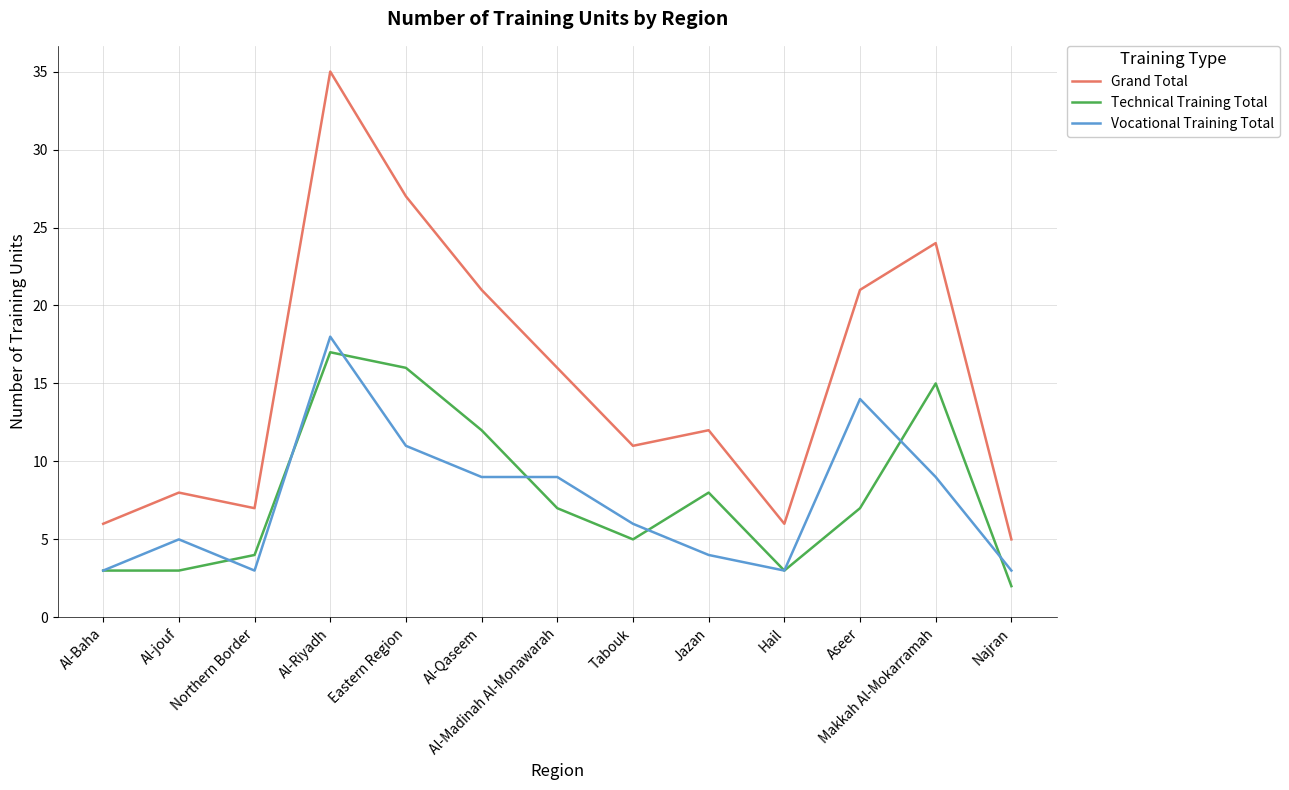

What is the sum of all Vocational Training Total values?

97